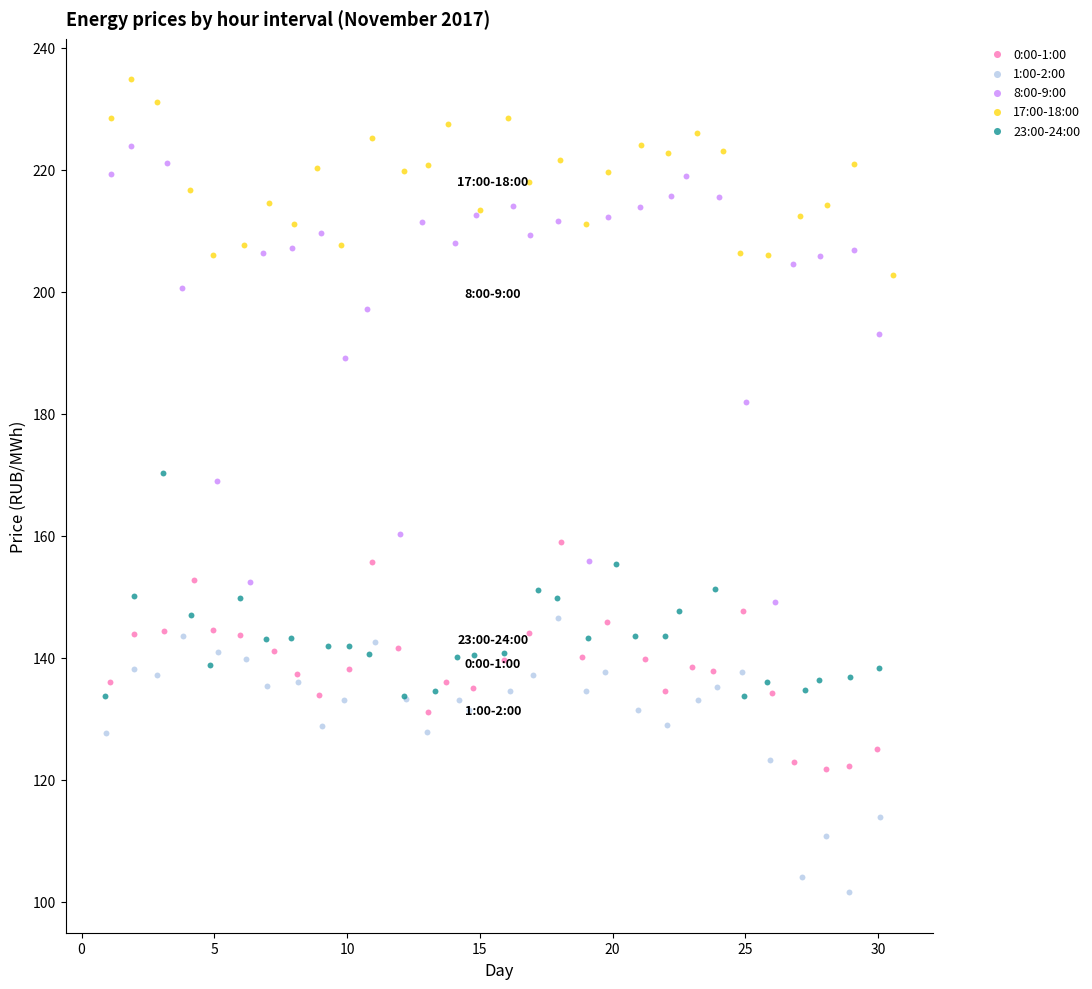

Which series reaches the minimum Y coordinate?

1:00-2:00